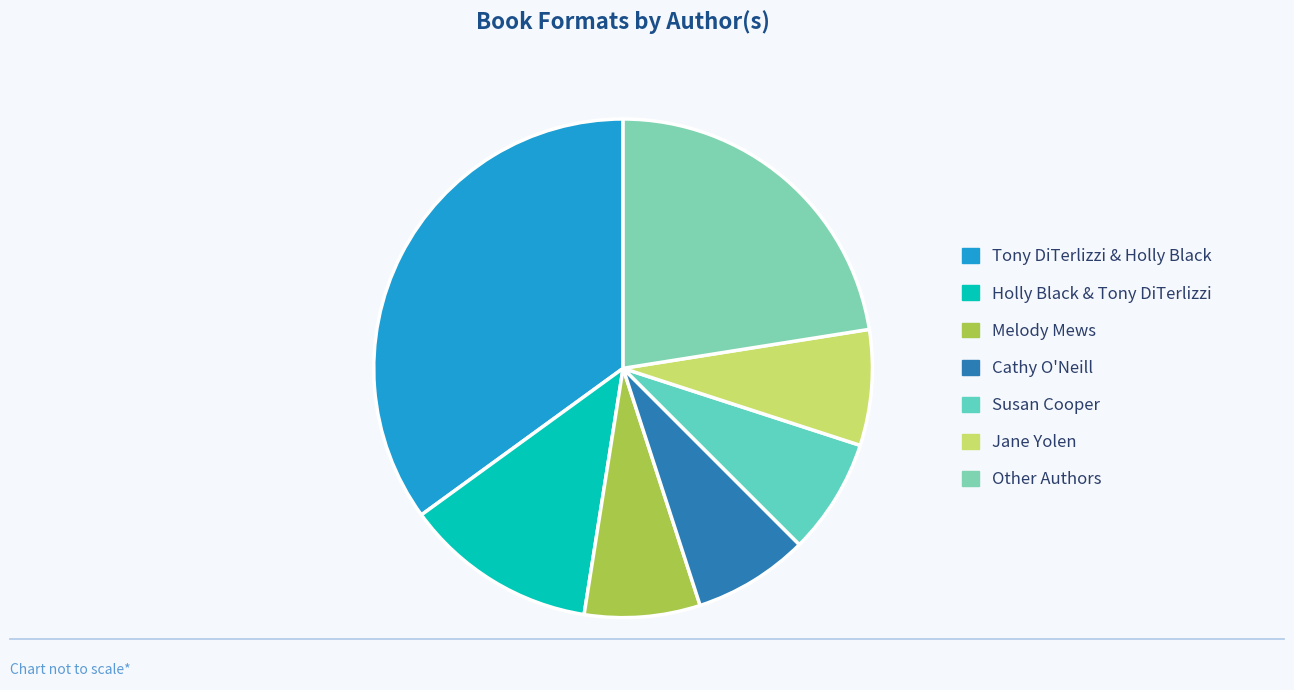

What is the smallest slice in the pie chart?

Melody Mews